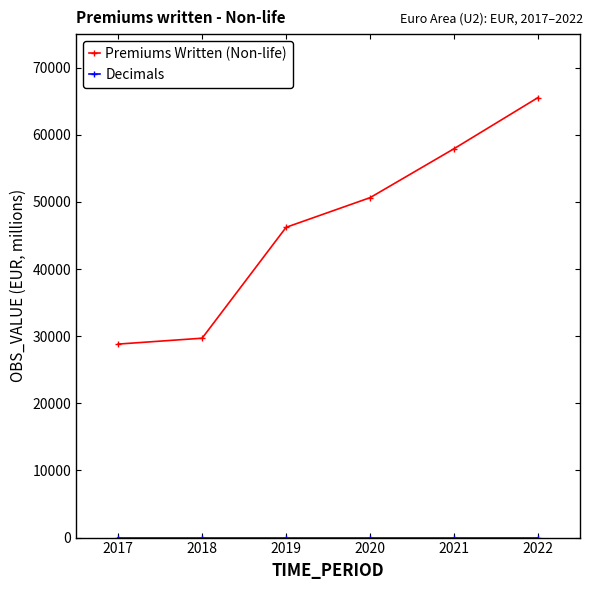

At how many categories does at least one series exceed 15977?

6